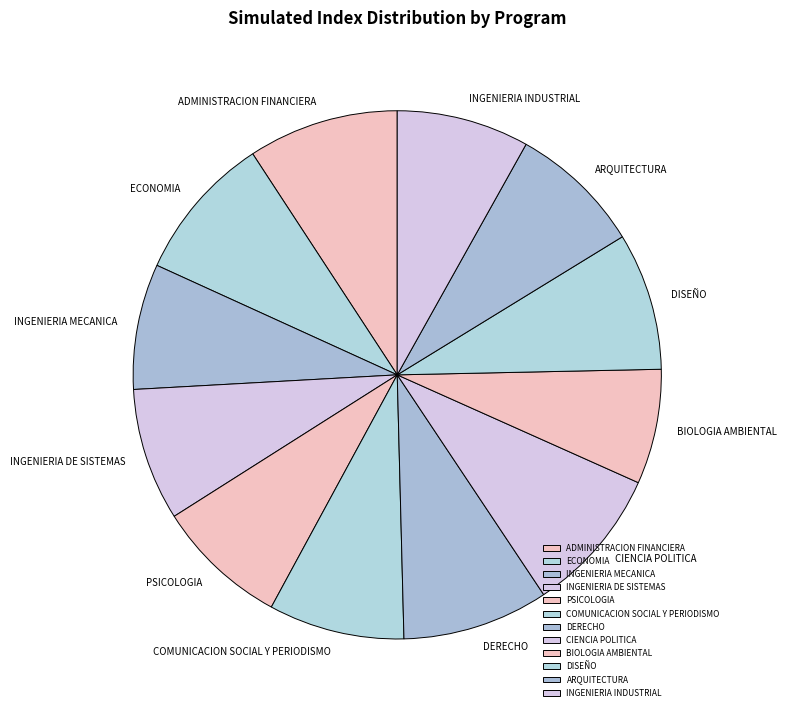

What is the ratio of the value at BIOLOGIA AMBIENTAL to the value at PSICOLOGIA?

0.9